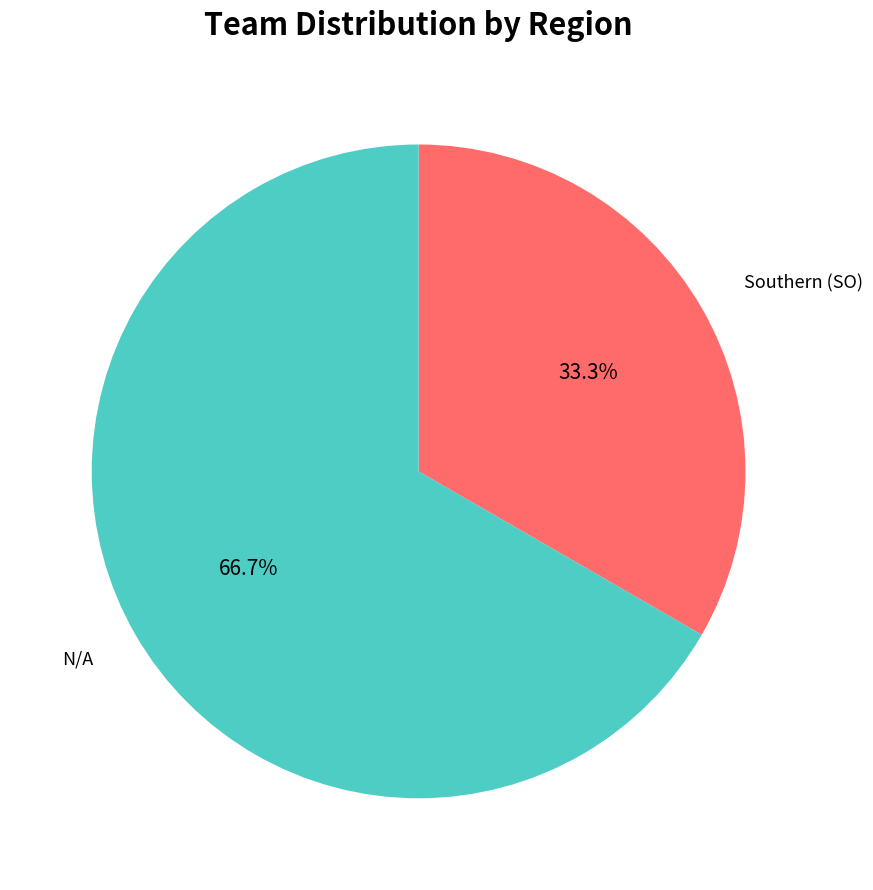

Between Southern (SO) and N/A, which is larger?

N/A